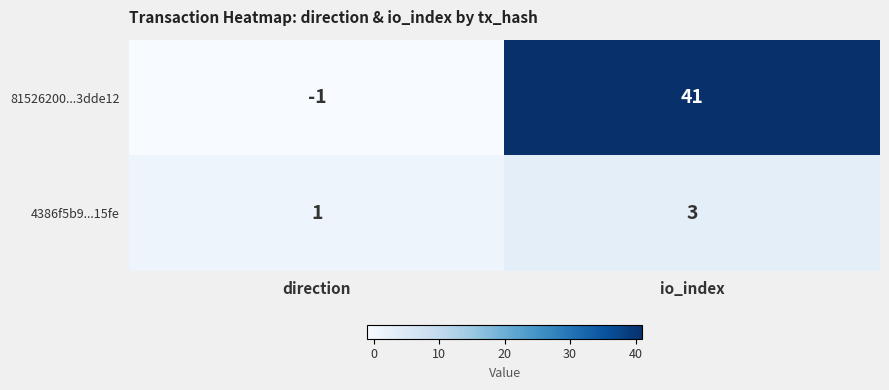

Rank the series by their maximum value, from highest to lowest.

81526200...3dde12, 4386f5b9...15fe